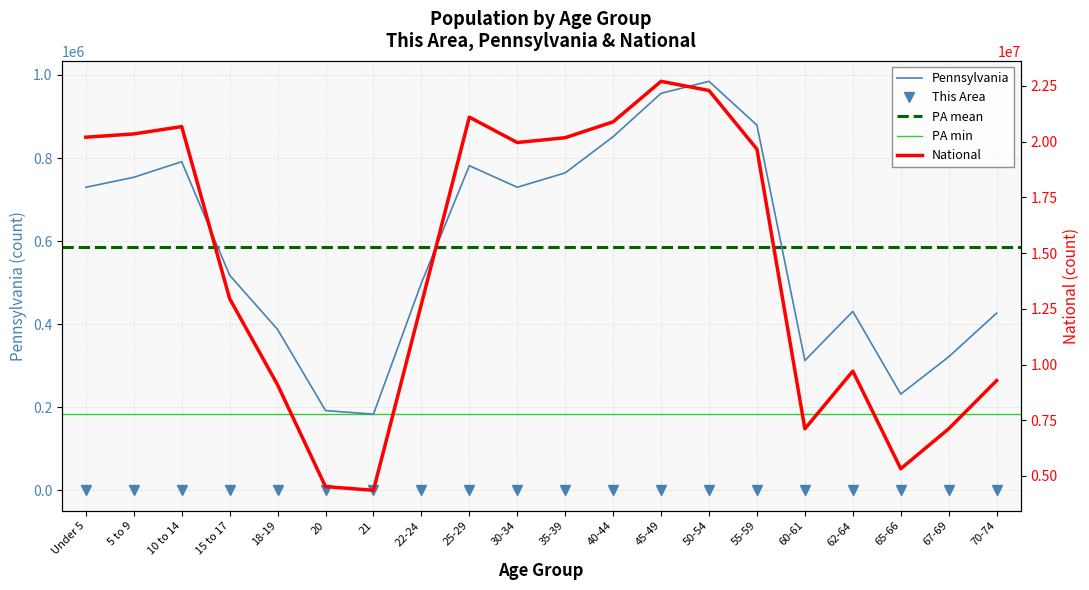

At which category does the chart reach its minimum across all series?

20